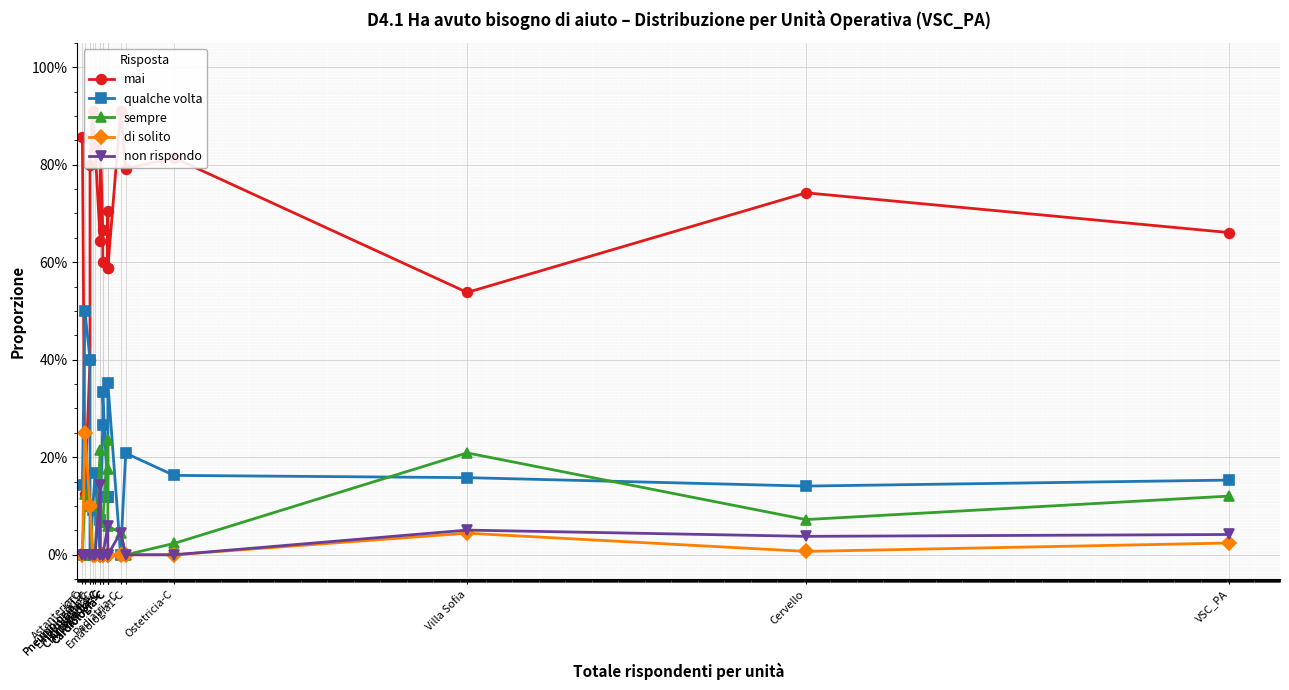

True or false: non rispondo and qualche volta cross at least once.

True